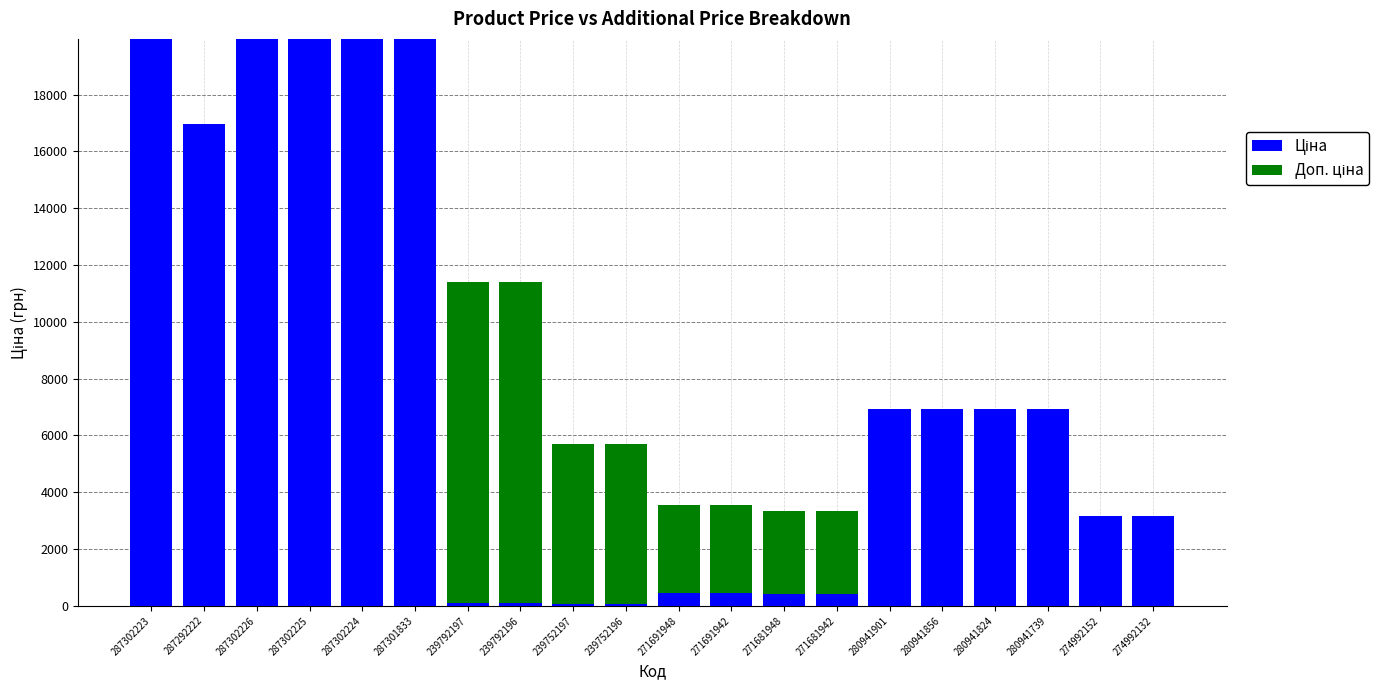

Are the bars horizontal?

No